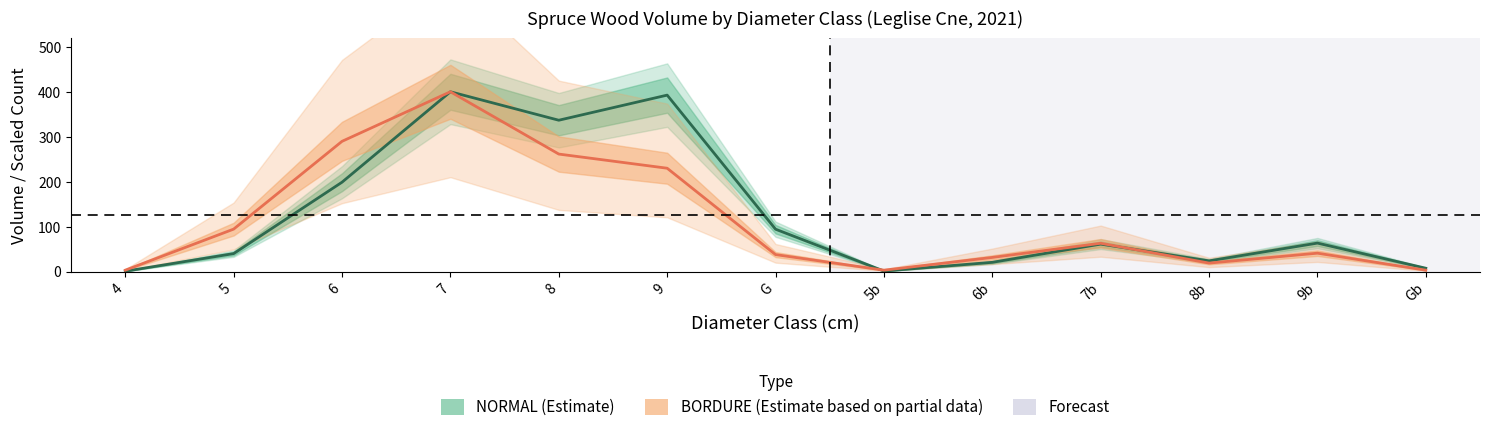

Which series has the widest spread of values?

NORMAL (estimate)